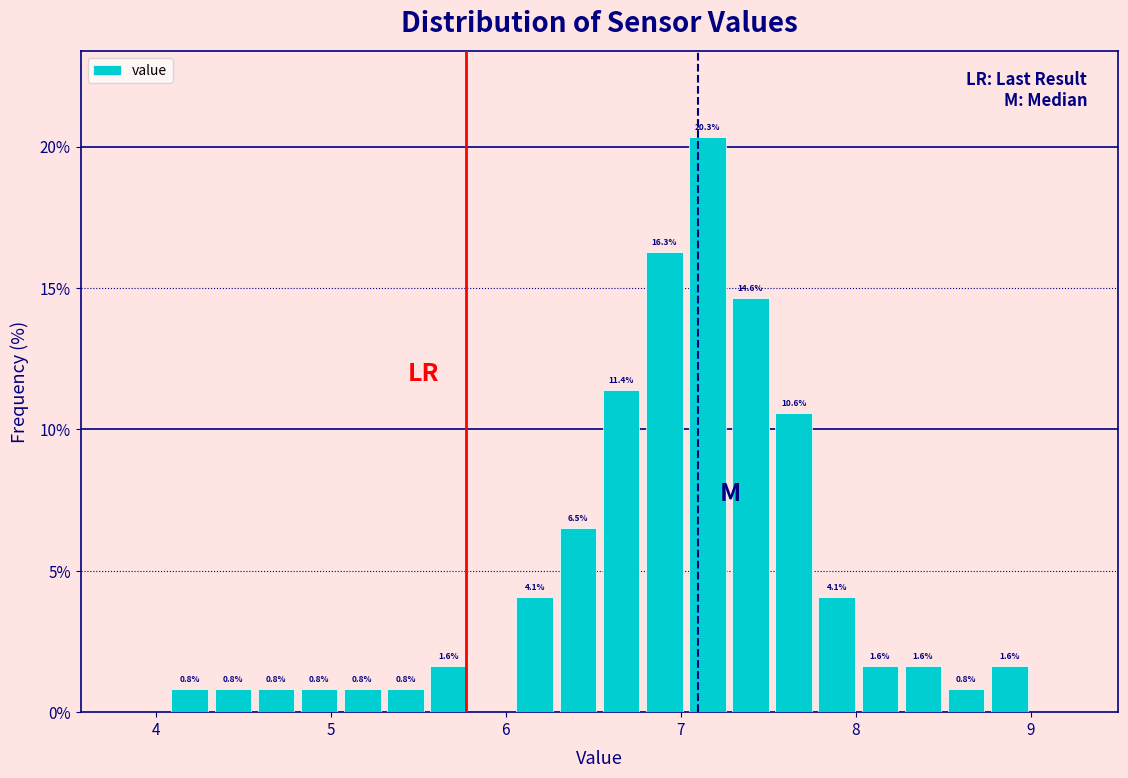

Read against the x-axis, roughly where is the centre of the tallest bar?

7.2